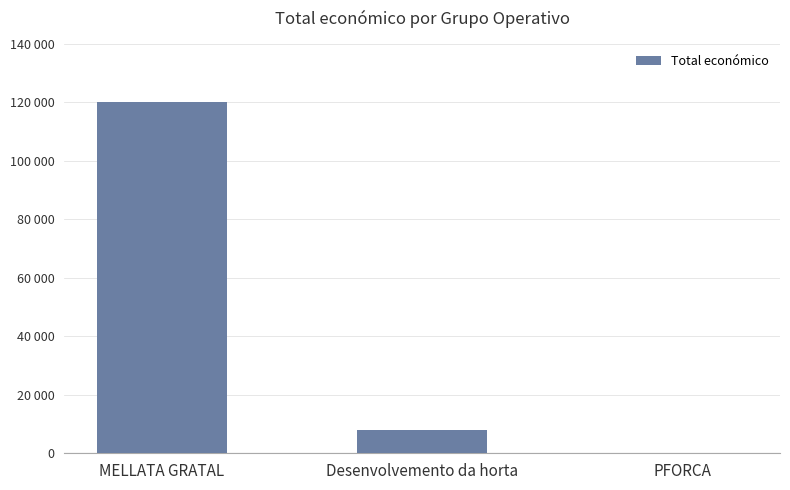

Where is the data nearest to the value 60000?

Desenvolvemento da horta